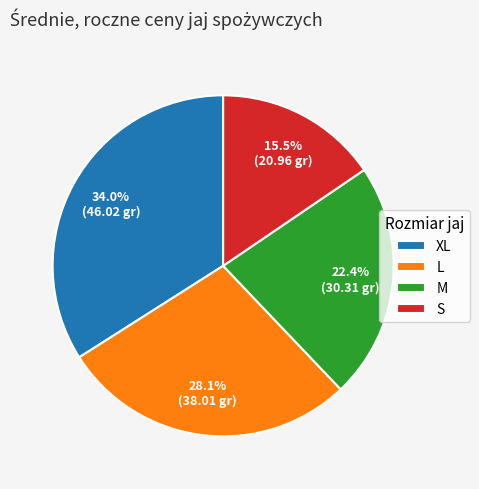

What percentage is NOT represented by XL?

66.0%